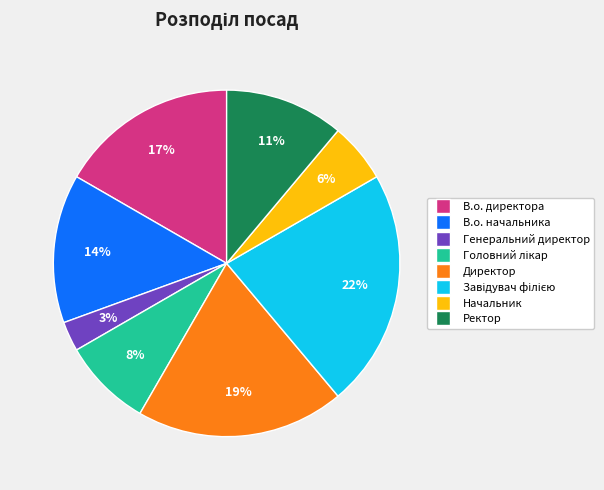

What is the smallest slice in the pie chart?

Генеральний директор